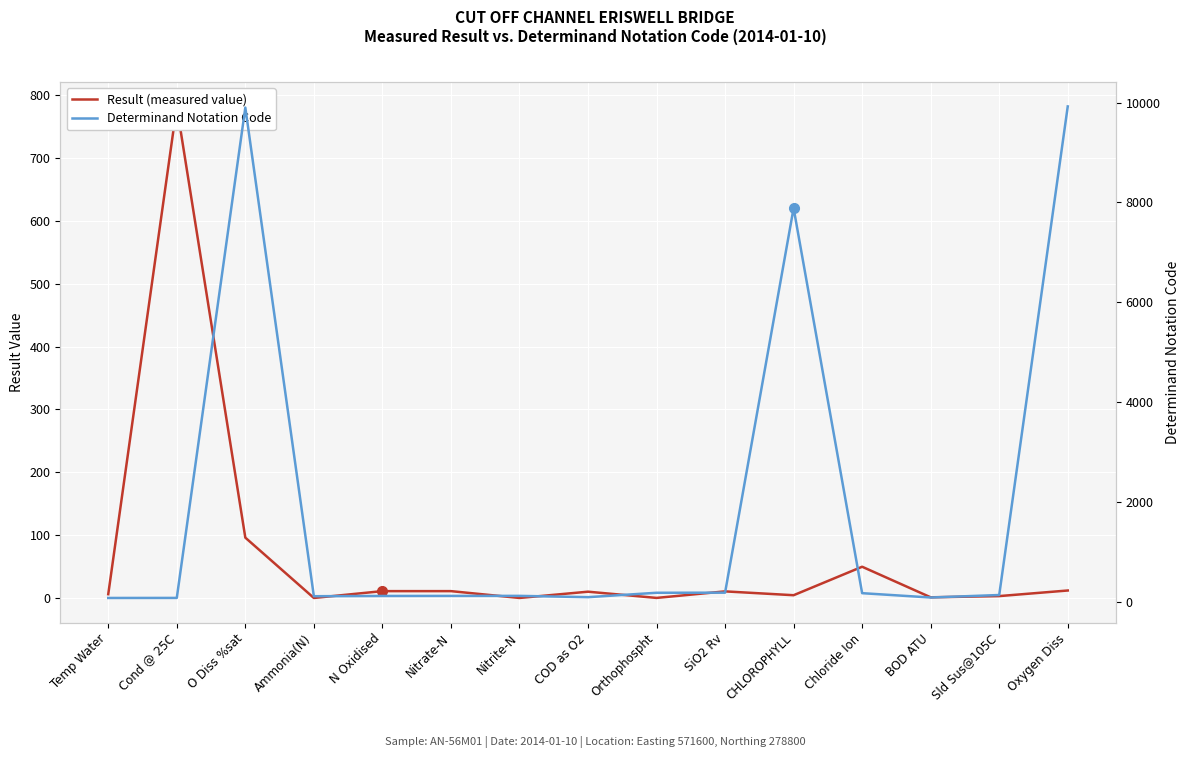

What is the difference between the highest and lowest values at Nitrite-N?

118.0